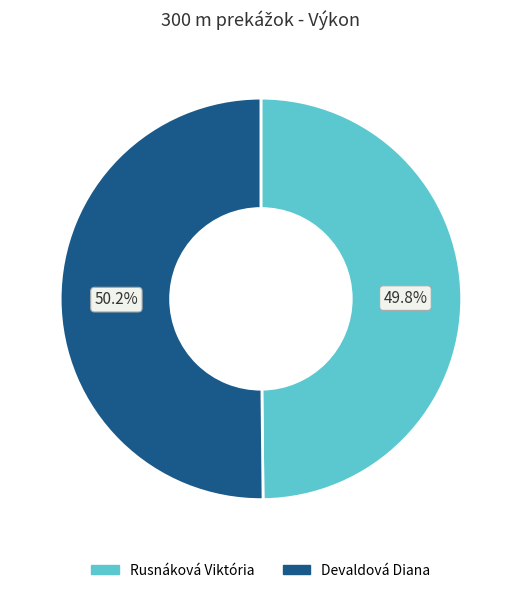

What percentage is NOT represented by Rusnáková Viktória?

50.2%